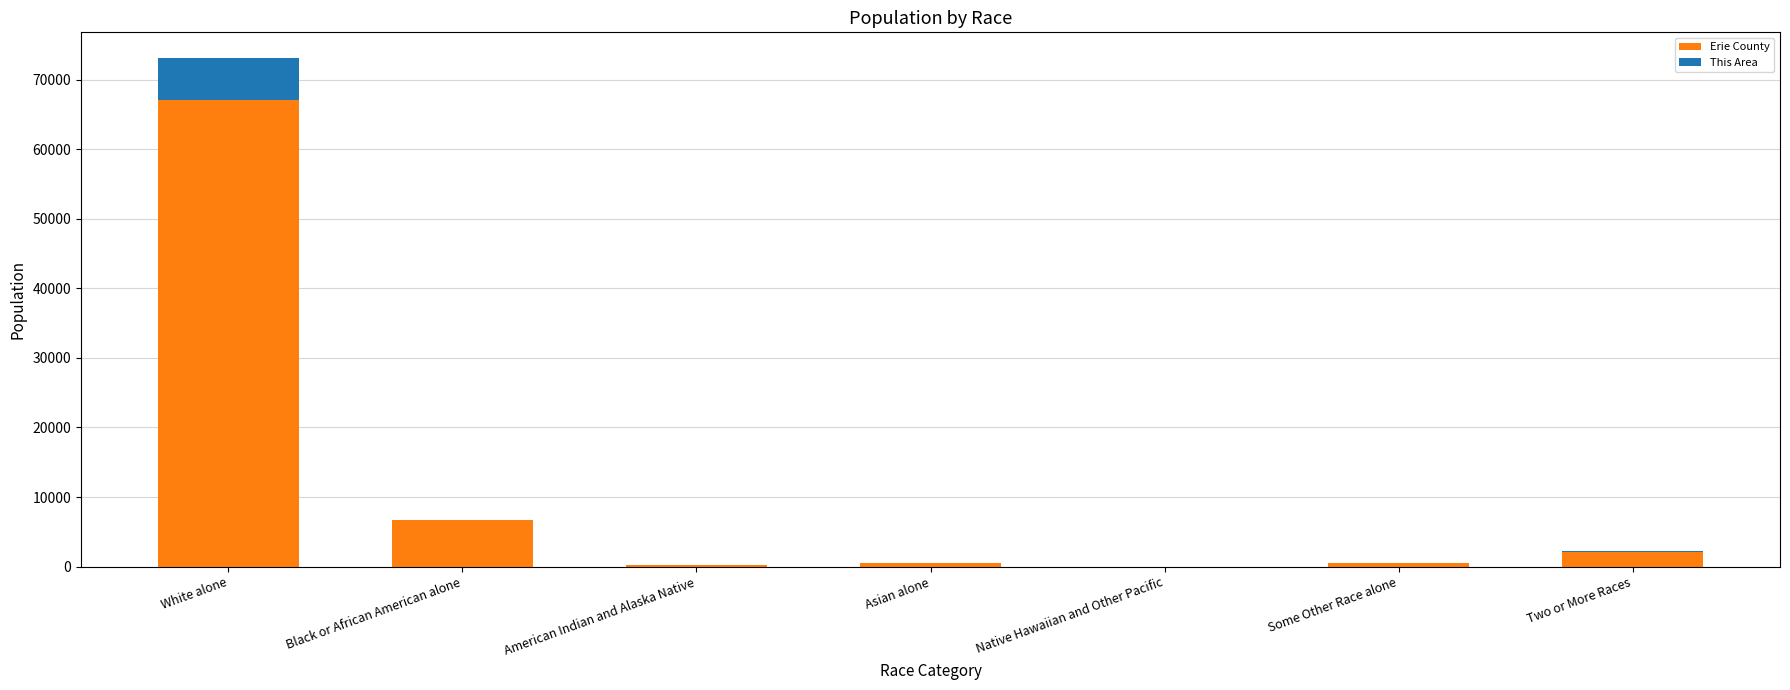

How many categories are shown in the chart?

7